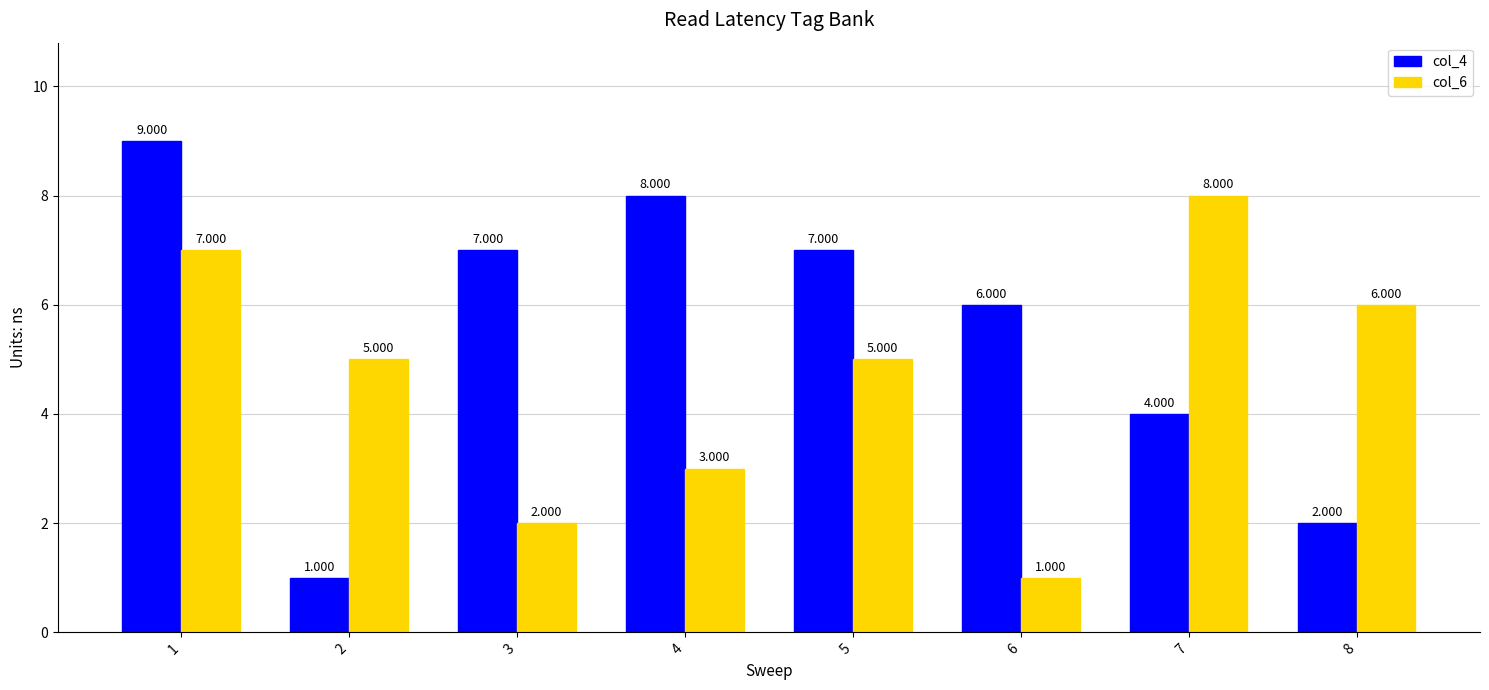

Which series has the largest range (max minus min)?

col_4